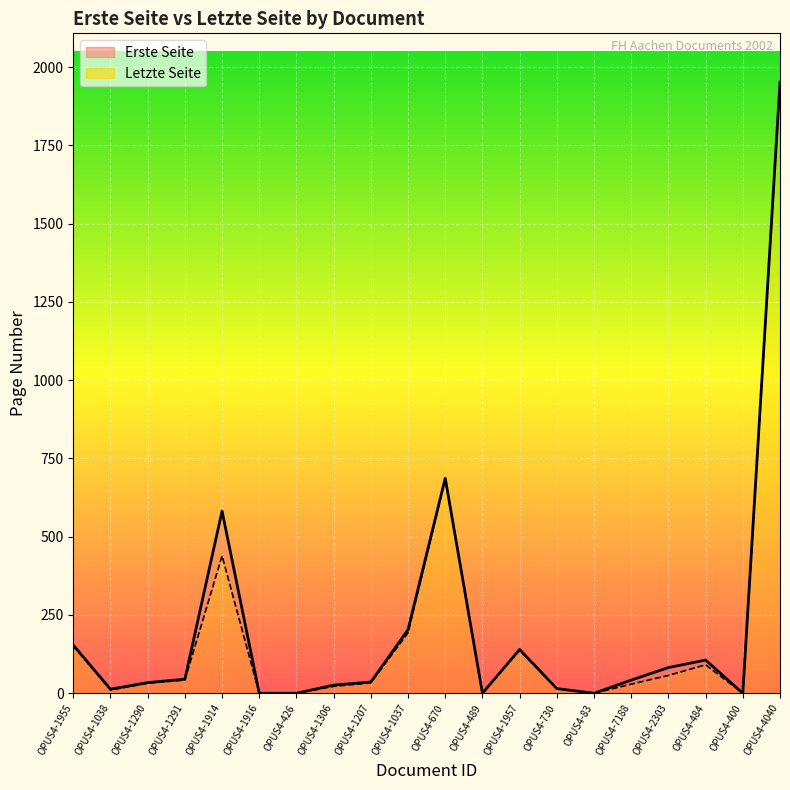

How many interior local peaks does the Letzte Seite series have?

4